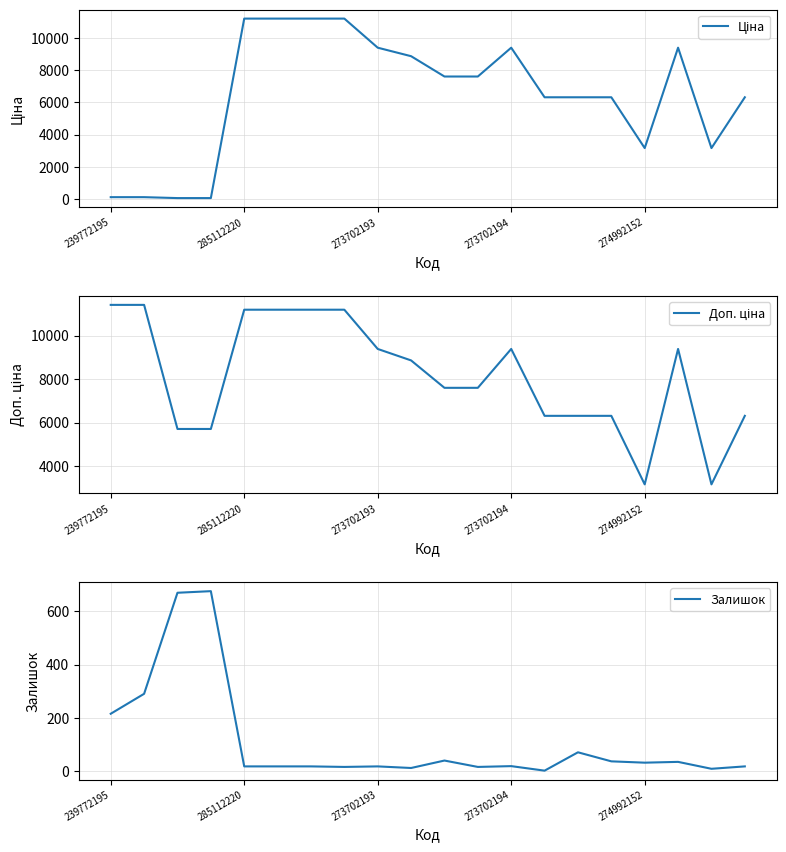

The Доп. ціна series shows 9727.7 at 19. True or false?

False